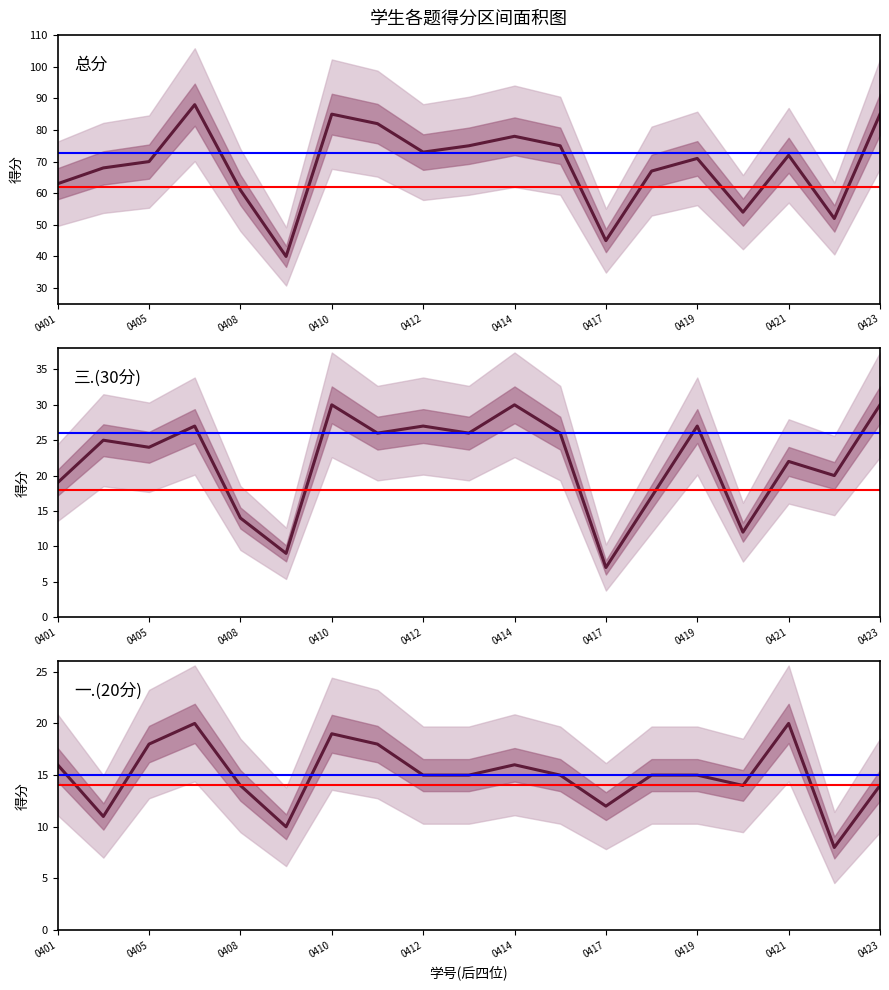

How many data points in 三.(30分) are less than 25?

9